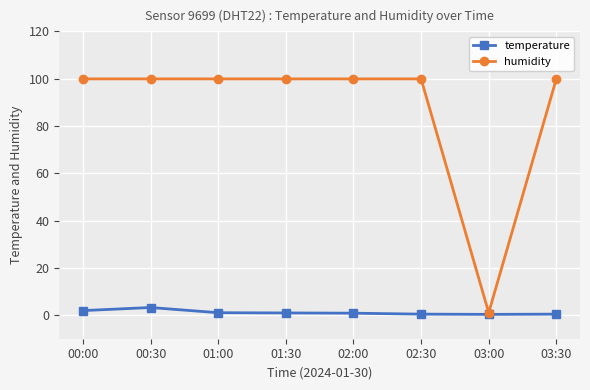

The value of humidity at 02:30 is 99.9. True or false?

True